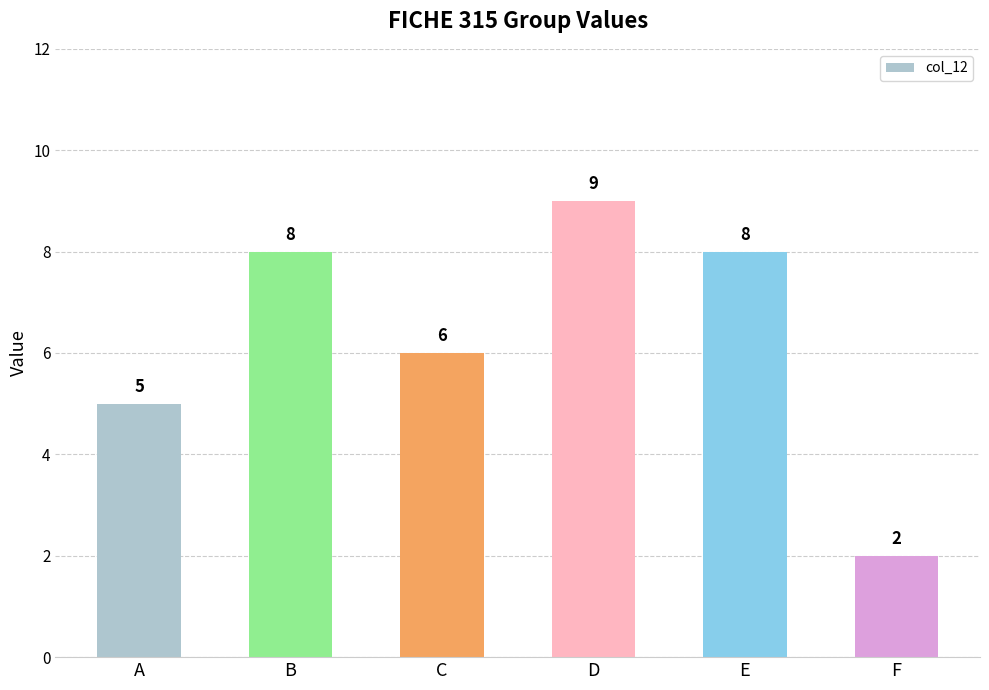

What is the change in value from B to C?

-2